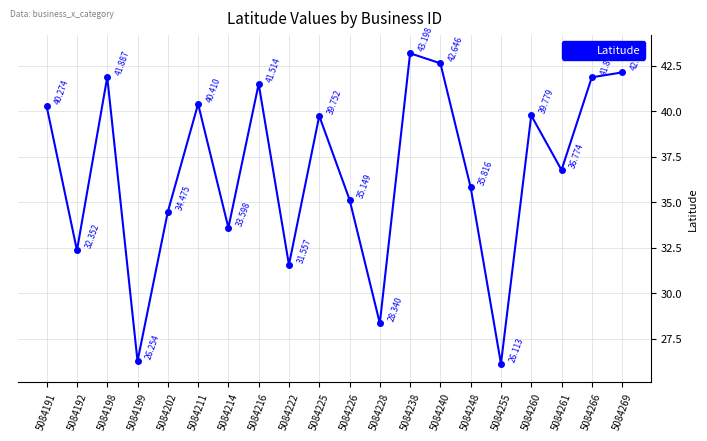

At which category does the data reach its first local peak?

5084198